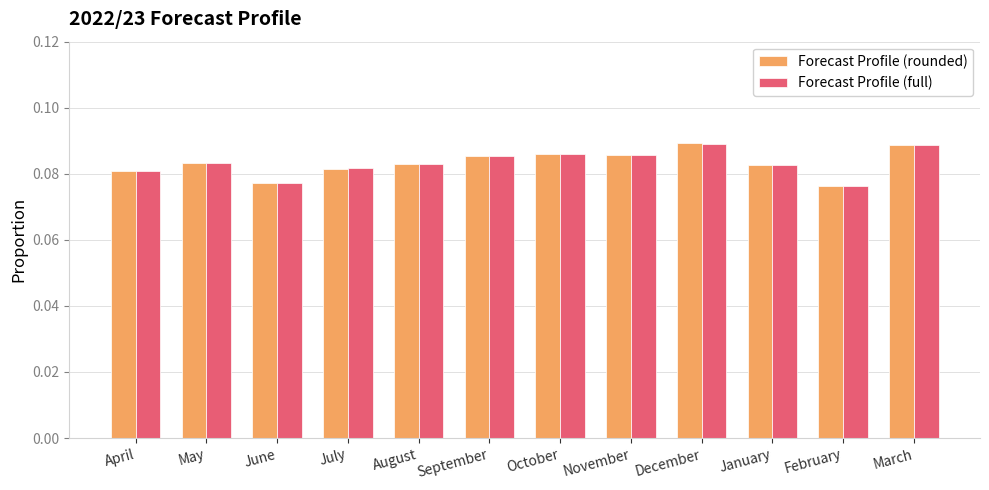

The Forecast Profile (rounded) series shows 0.2 at March. True or false?

False